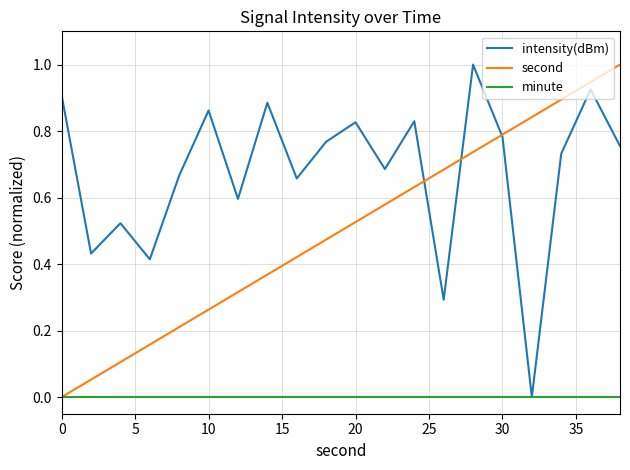

Which series has the largest total across all categories?

intensity(dBm)